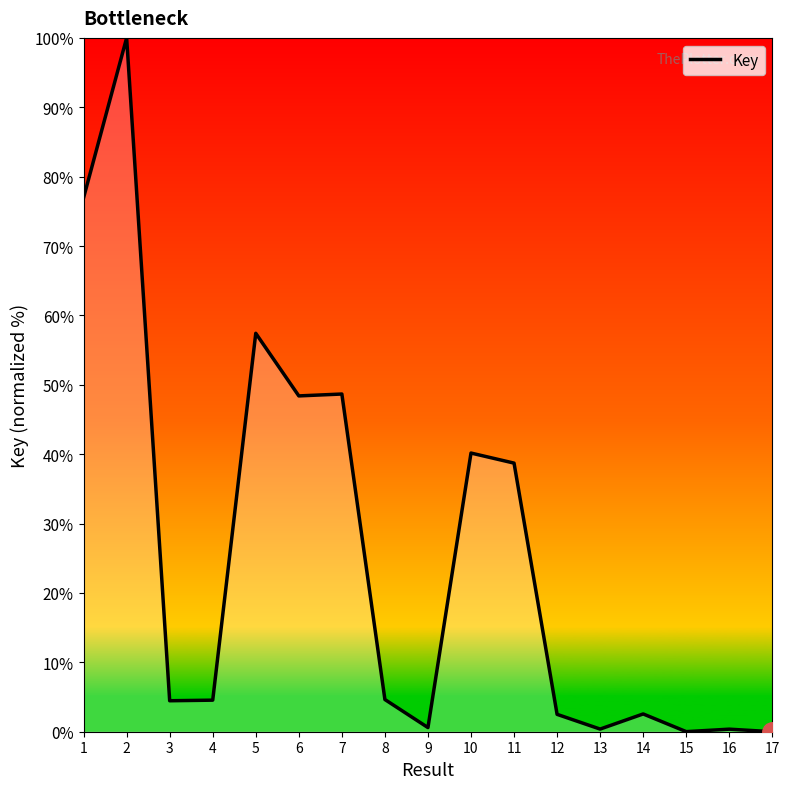

What is the difference between the maximum and minimum values?

100.0